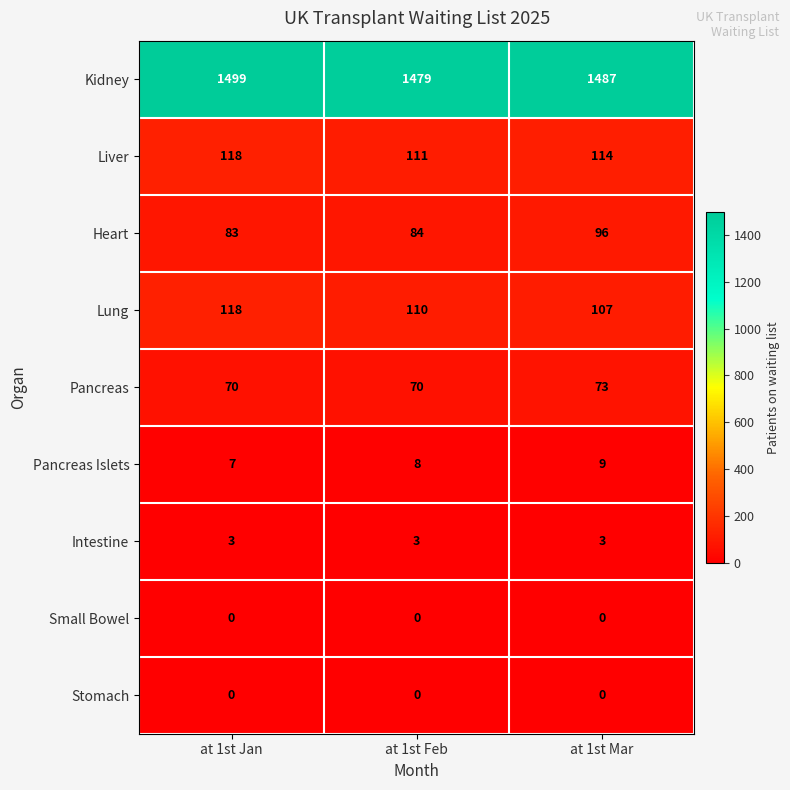

How many data points does each series have?

3